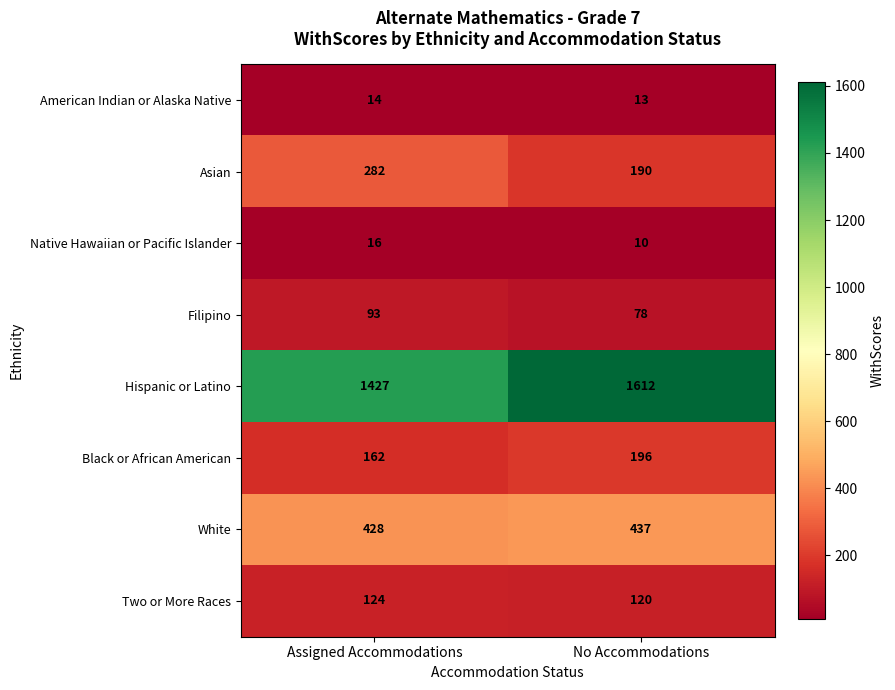

Reading left to right, transcribe all the data shown in this chart.

American Indian or Alaska Native: 14	13
Asian: 282	190
Native Hawaiian or Pacific Islander: 16	10
Filipino: 93	78
Hispanic or Latino: 1427	1612
Black or African American: 162	196
White: 428	437
Two or More Races: 124	120